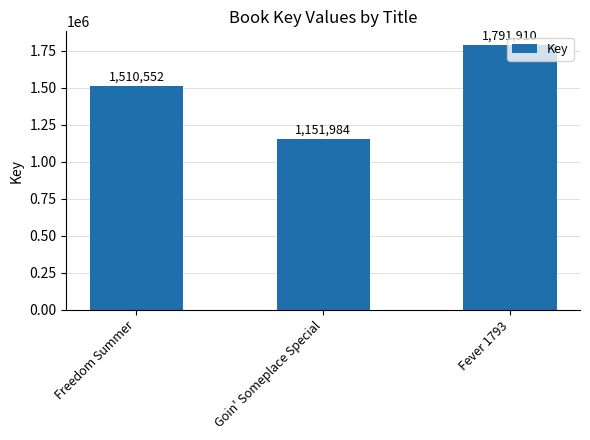

At which label is the value closest to 1471947?

Freedom Summer